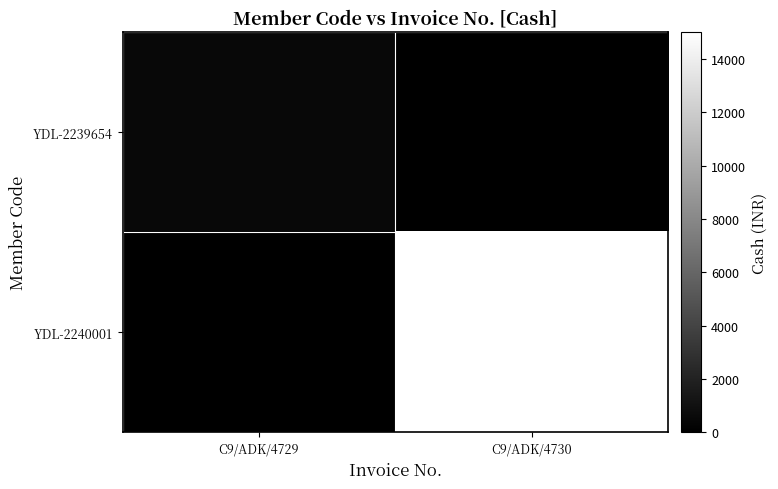

At which category is the sum across all series the highest?

C9/ADK/4730